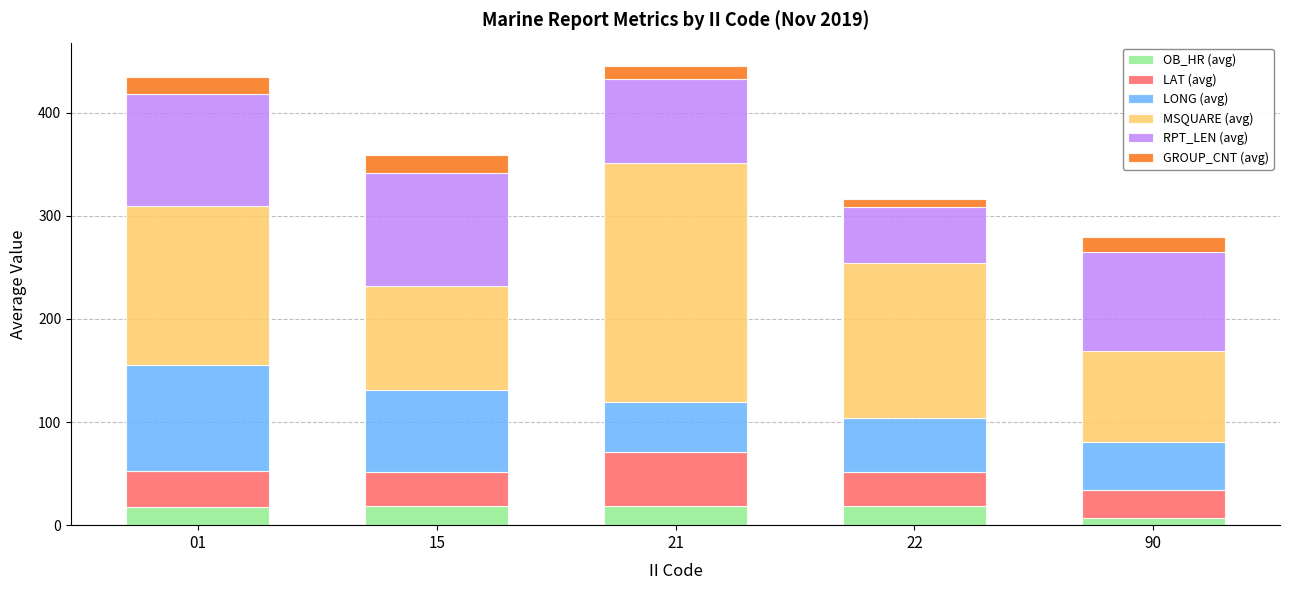

How many bars are there in total?

5